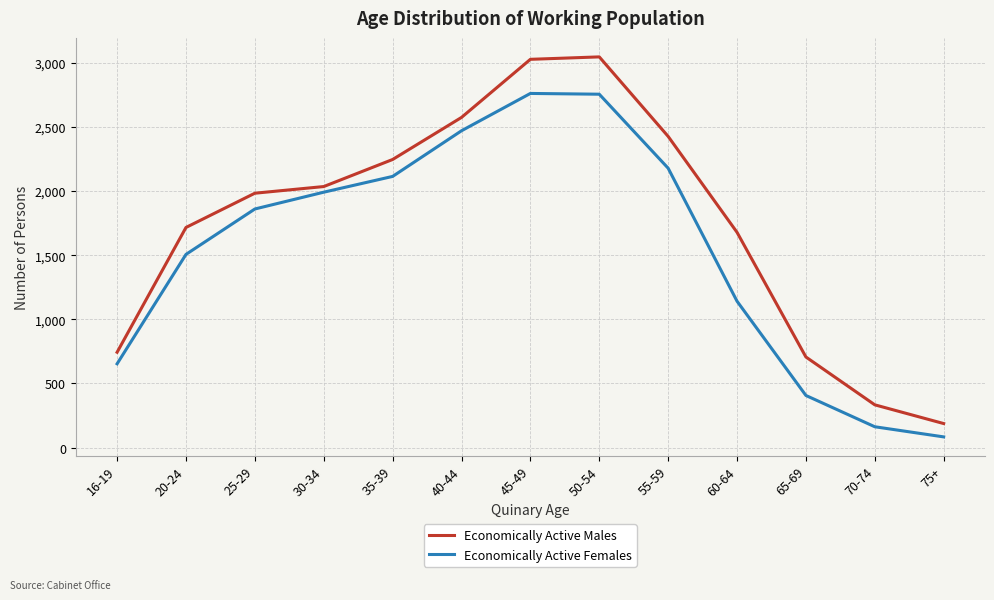

What value does the Economically Active Males series have at 35-39, to the nearest 10?

2250